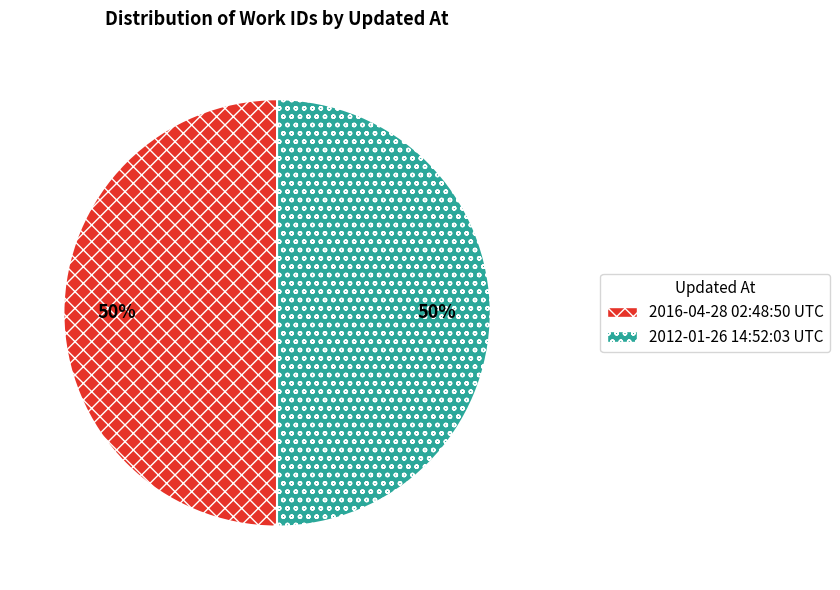

Approximately how many times larger is the value at 2012-01-26 14:52:03 UTC compared to 2016-04-28 02:48:50 UTC?

1.0